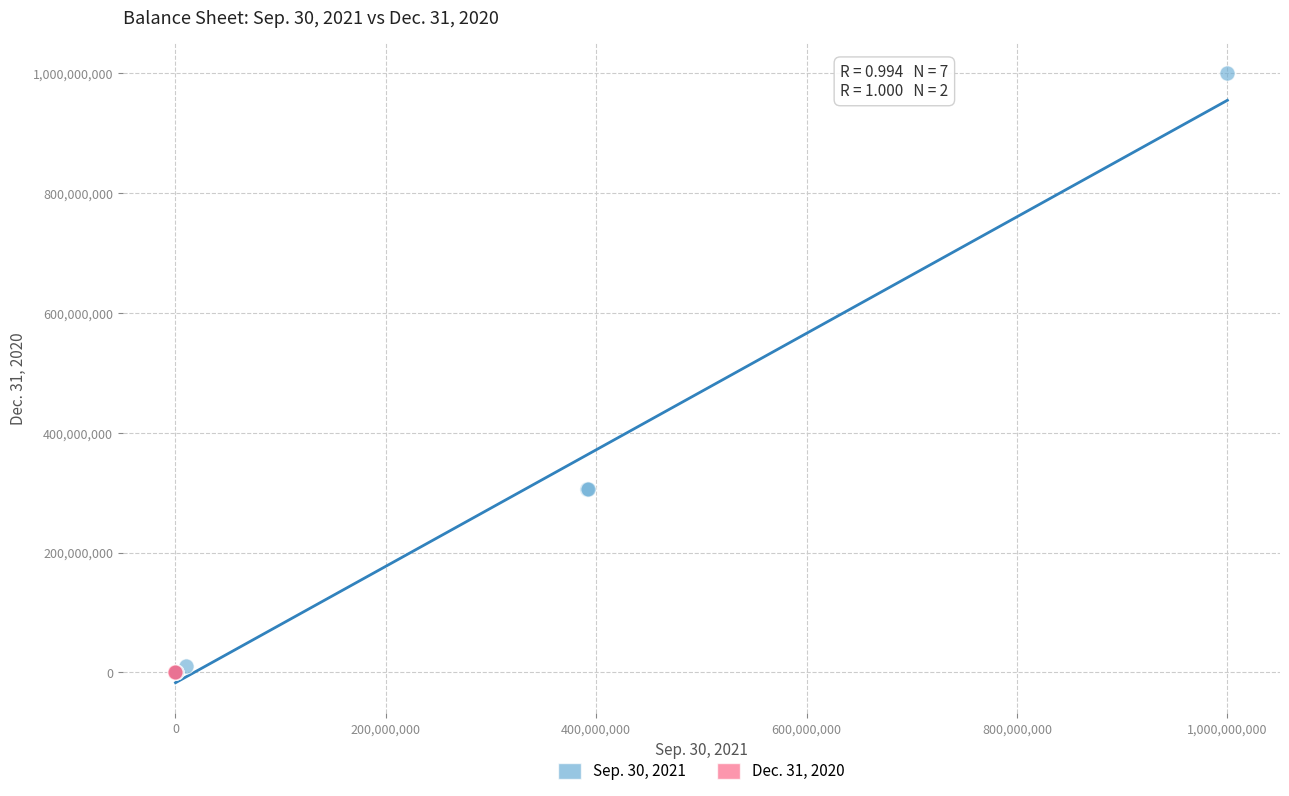

What are all the series names shown in the legend?

Sep. 30, 2021, Dec. 31, 2020